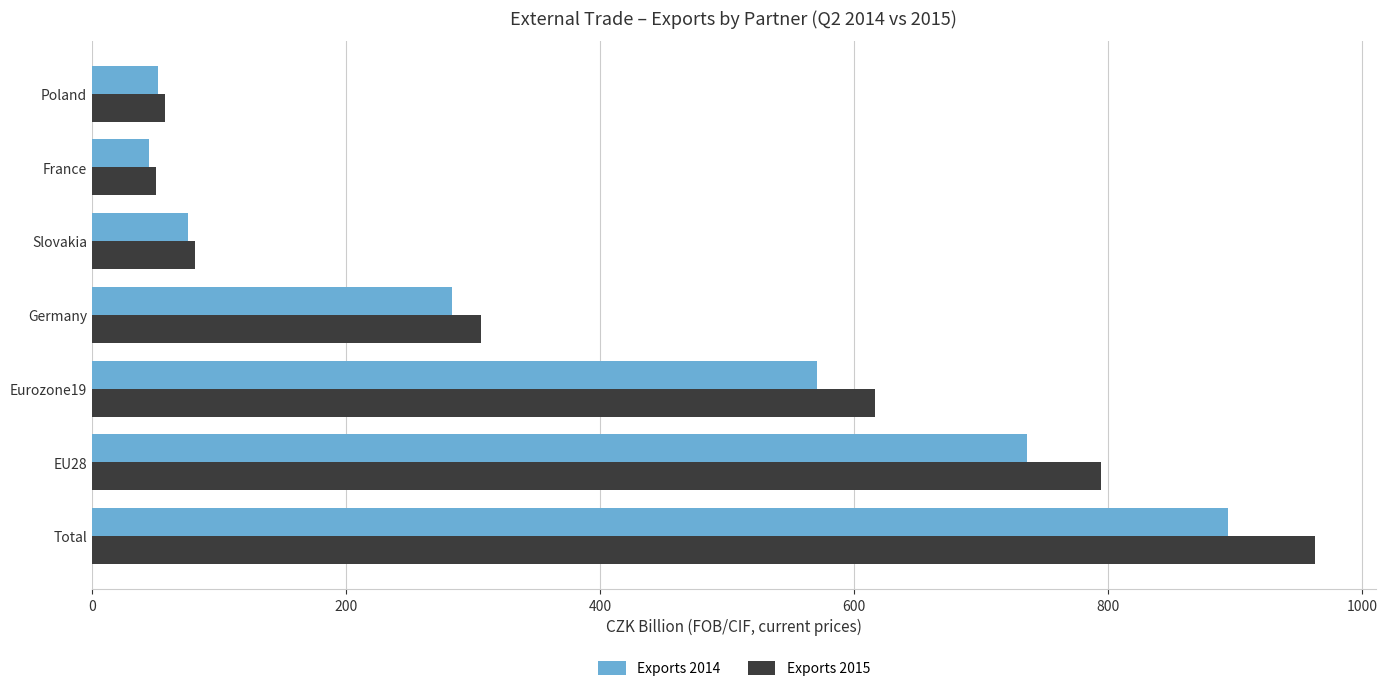

Is the value of Exports 2014 at Germany greater than the value of Exports 2015 at Eurozone19?

No